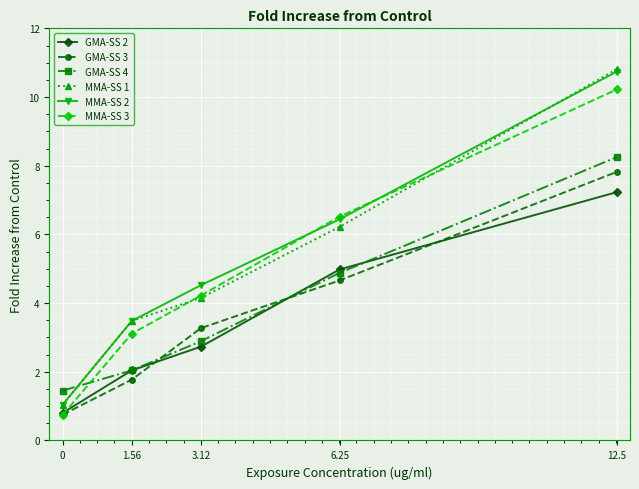

Which series changed the most between 0 and 6.25?

MMA-SS 3